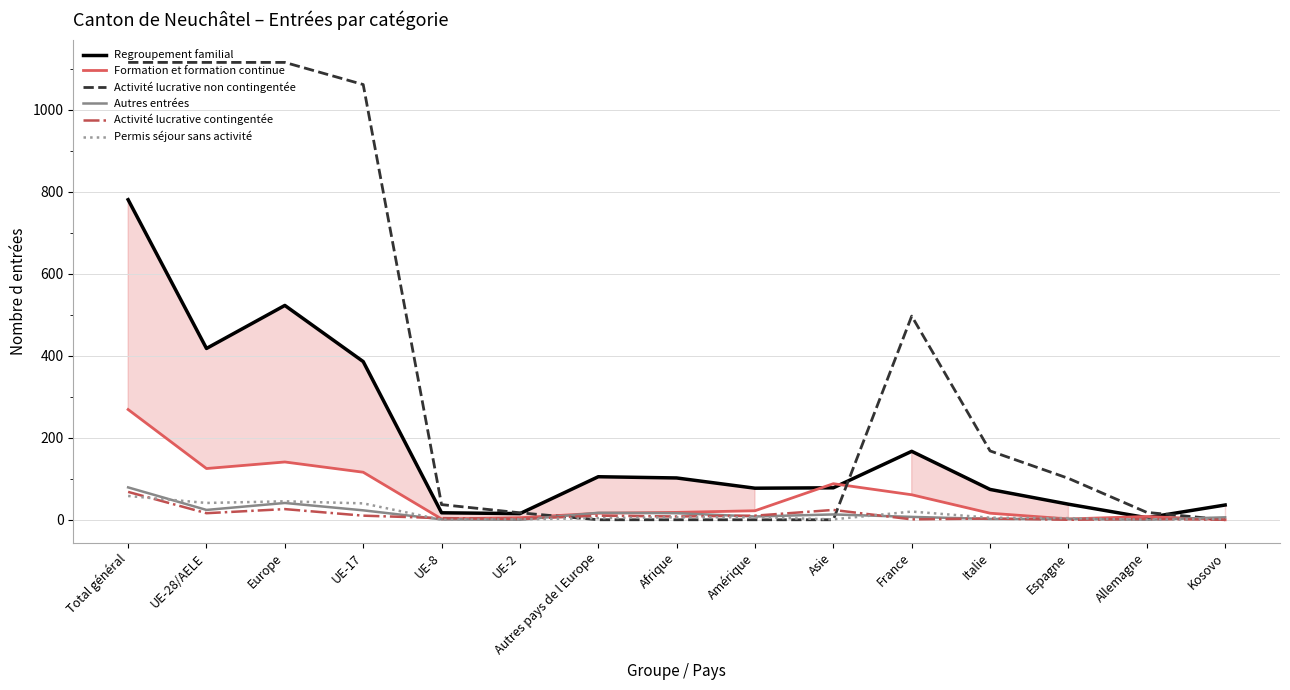

The value of Activité lucrative non contingentée at Amérique is 0. True or false?

True